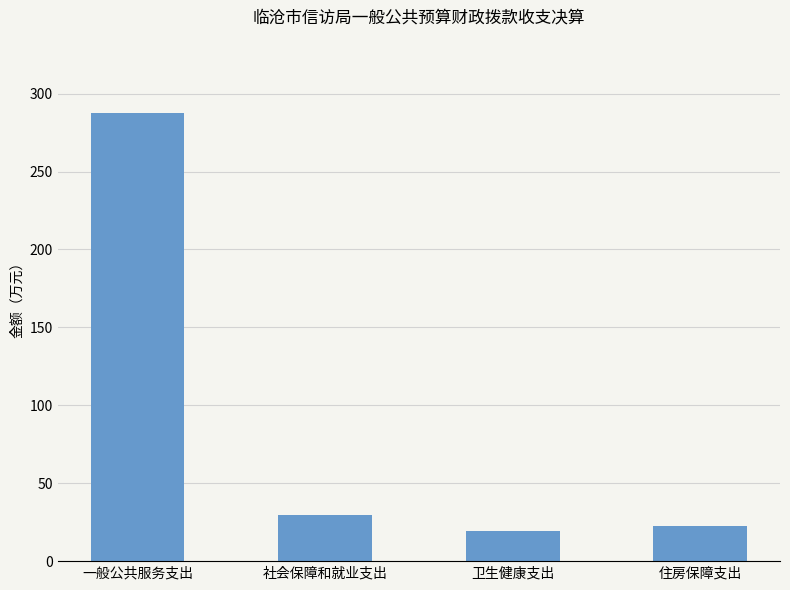

Which label corresponds to the largest value in the chart?

一般公共服务支出